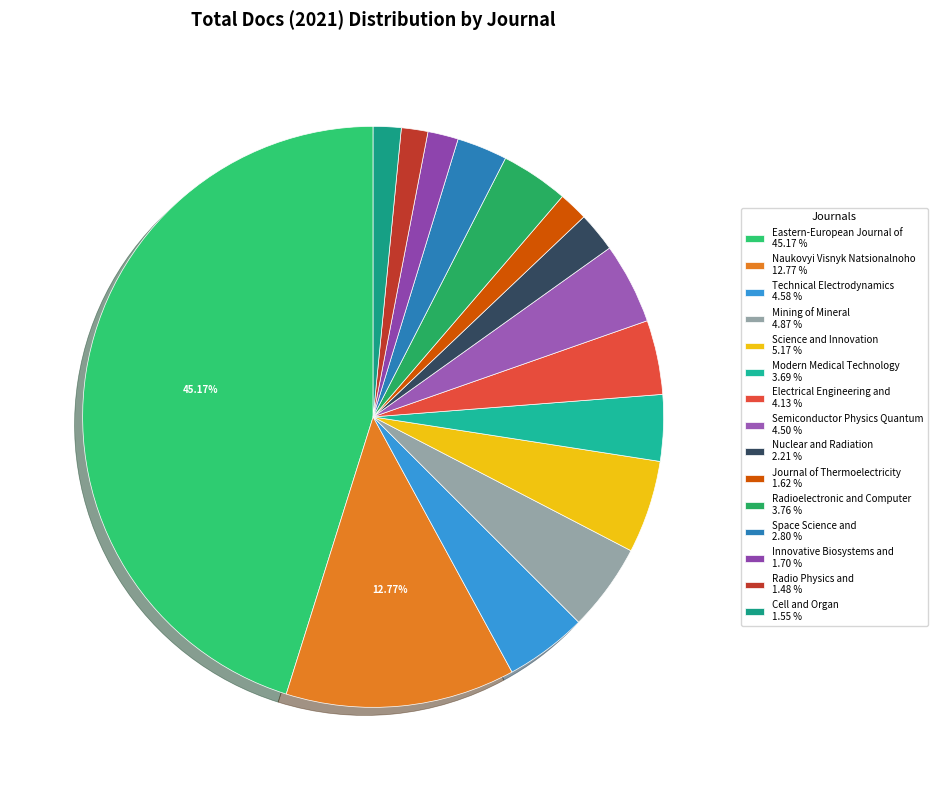

Count the number of slices in the pie.

15